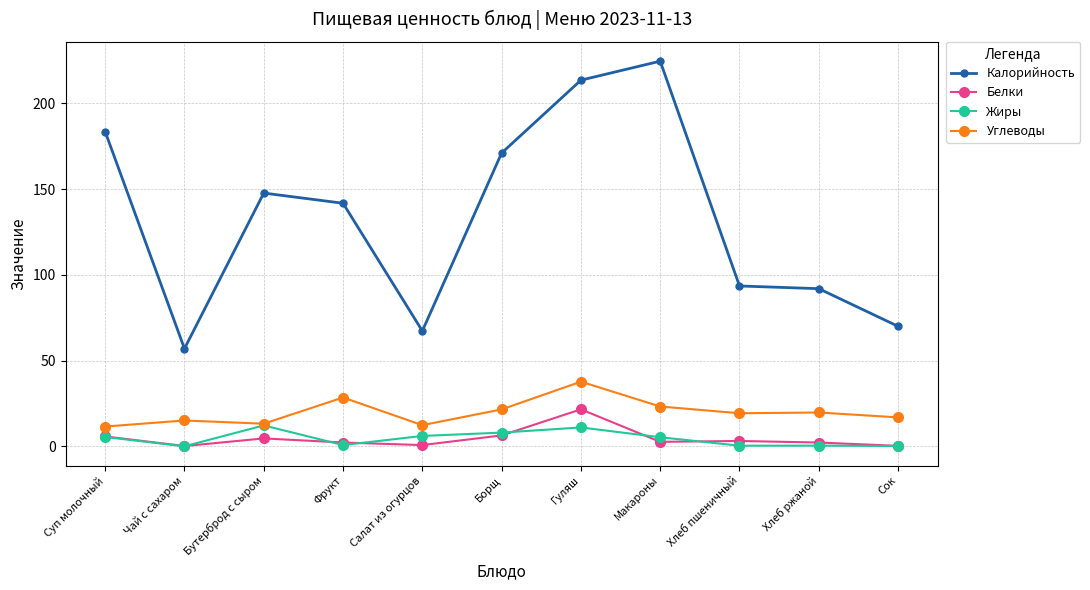

True or false: Калорийность and Углеводы cross at least once.

False